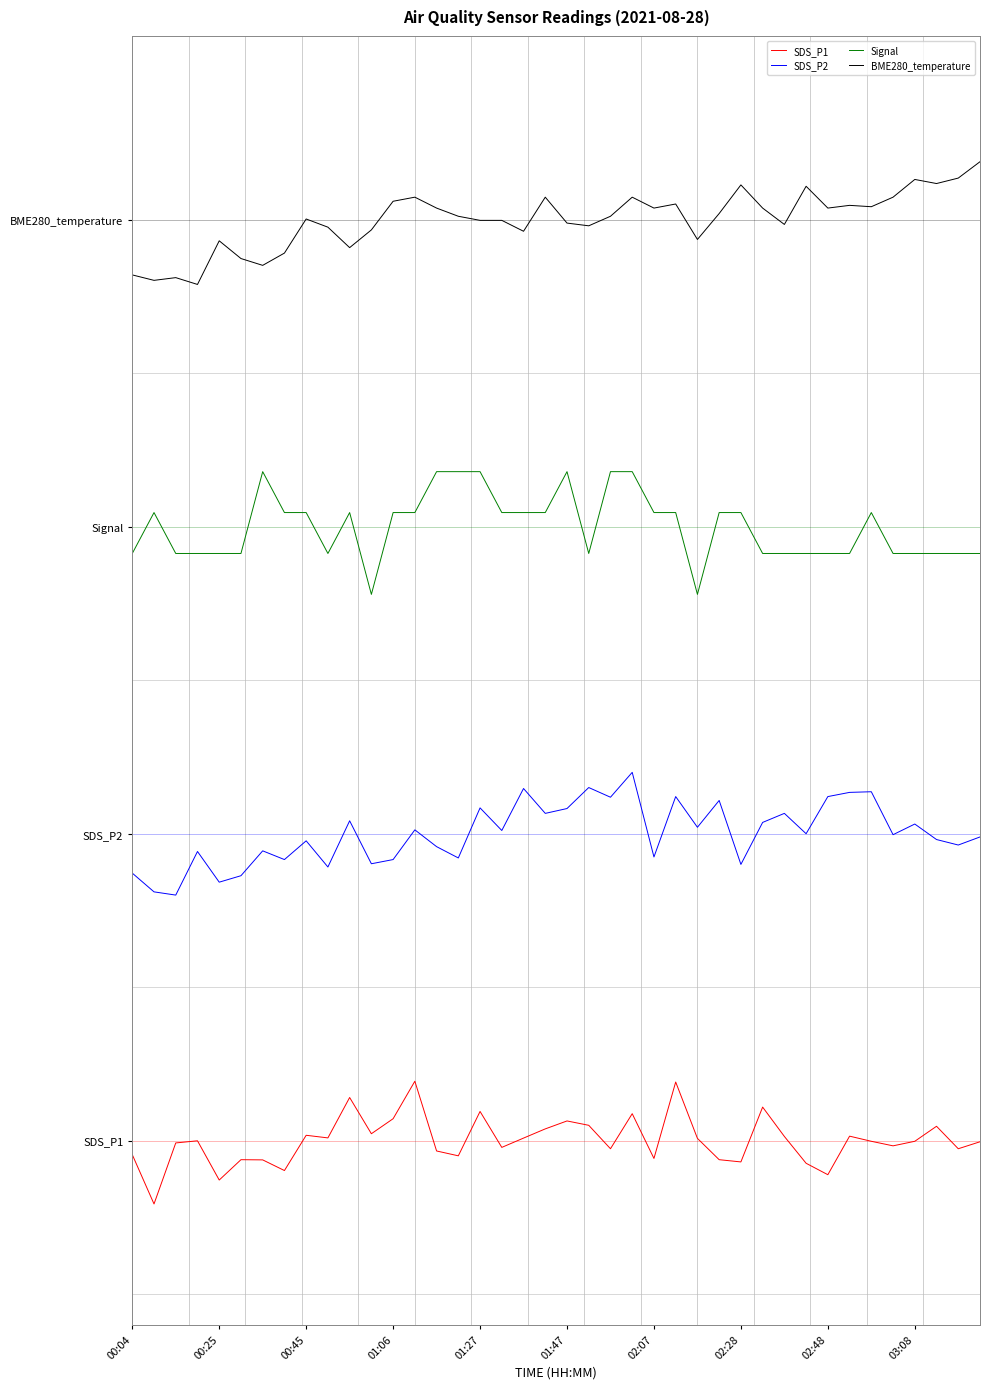

What is the greatest value displayed?

8.0